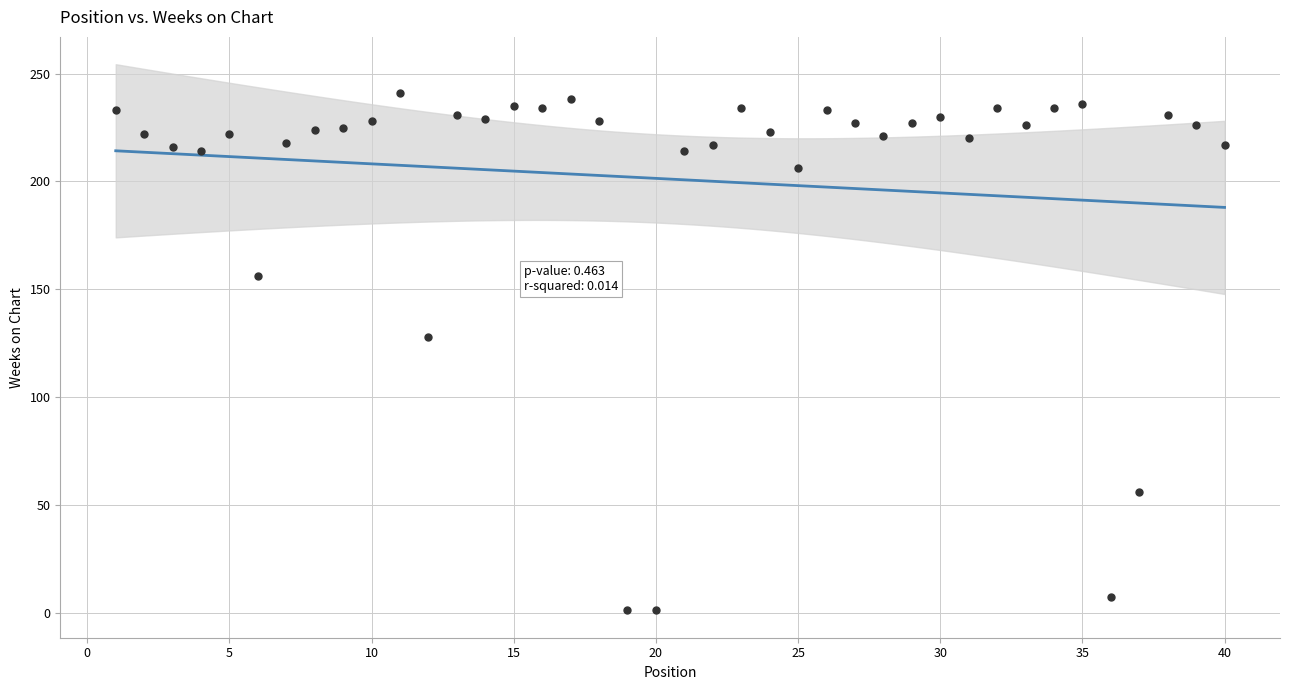

What Y value in the scatter plot is closest to 121?

128